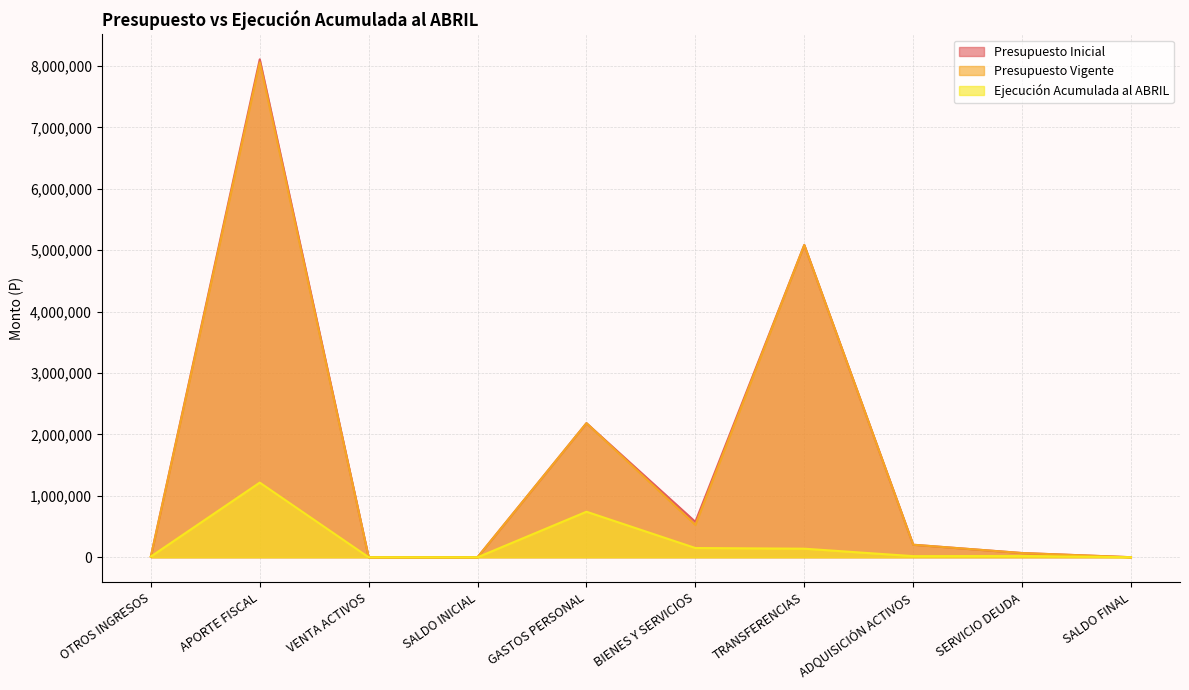

What are all the series names shown in the legend?

Presupuesto Inicial, Presupuesto Vigente, Ejecución Acumulada al ABRIL